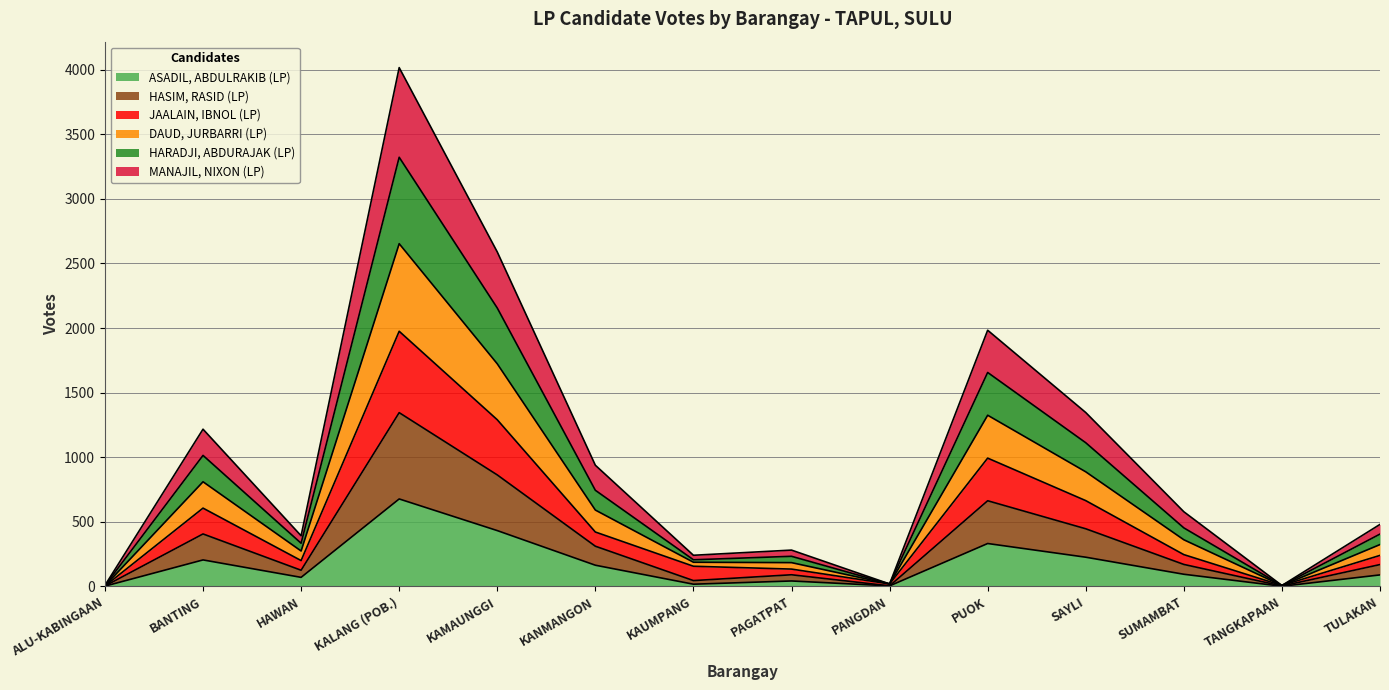

True or false: HARADJI, ABDURAJAK (LP) and ASADIL, ABDULRAKIB (LP) intersect in this chart.

False